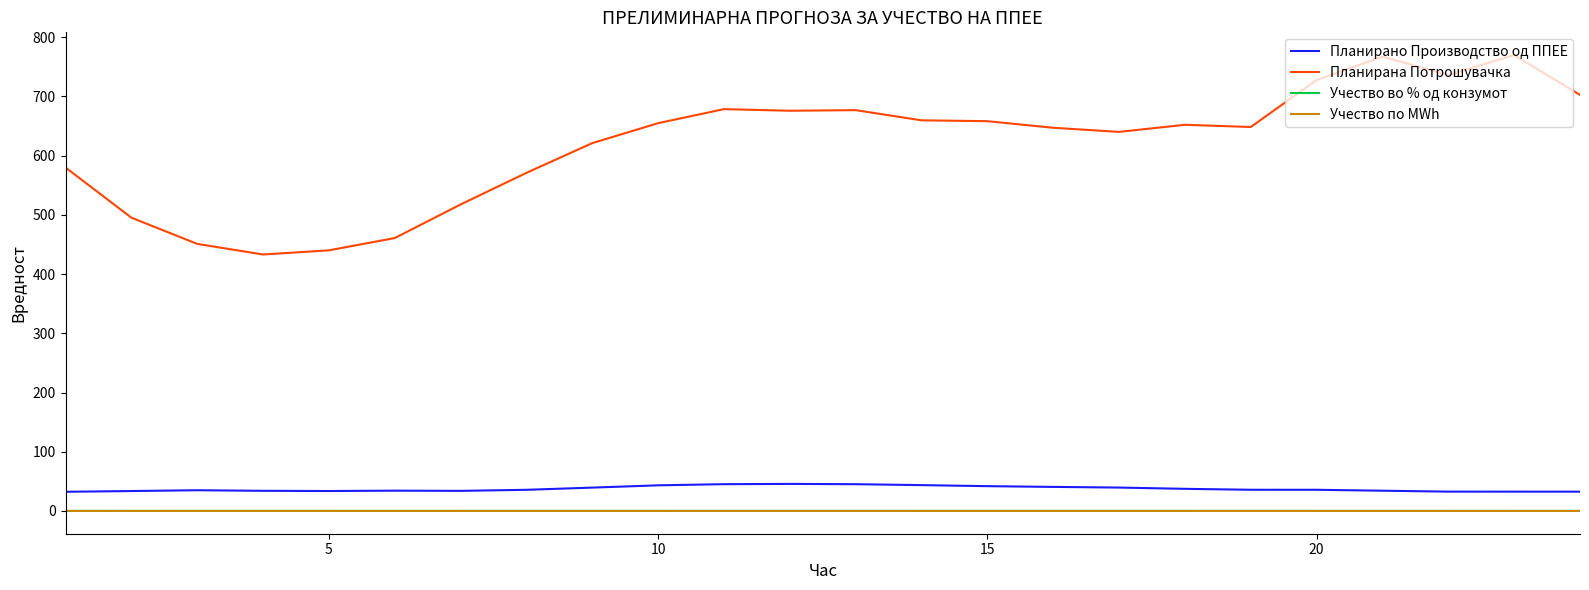

True or false: Учество по MWh and Планирано Производство од ППЕЕ intersect in this chart.

False